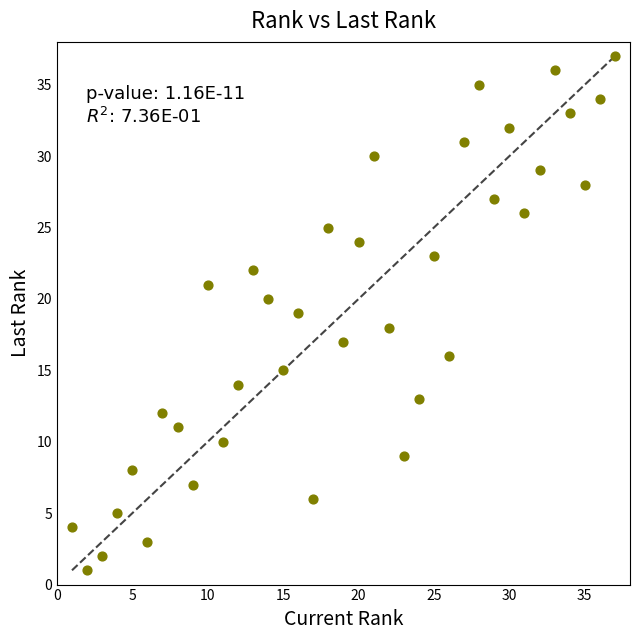

What is the range of X values (max minus min)?

36